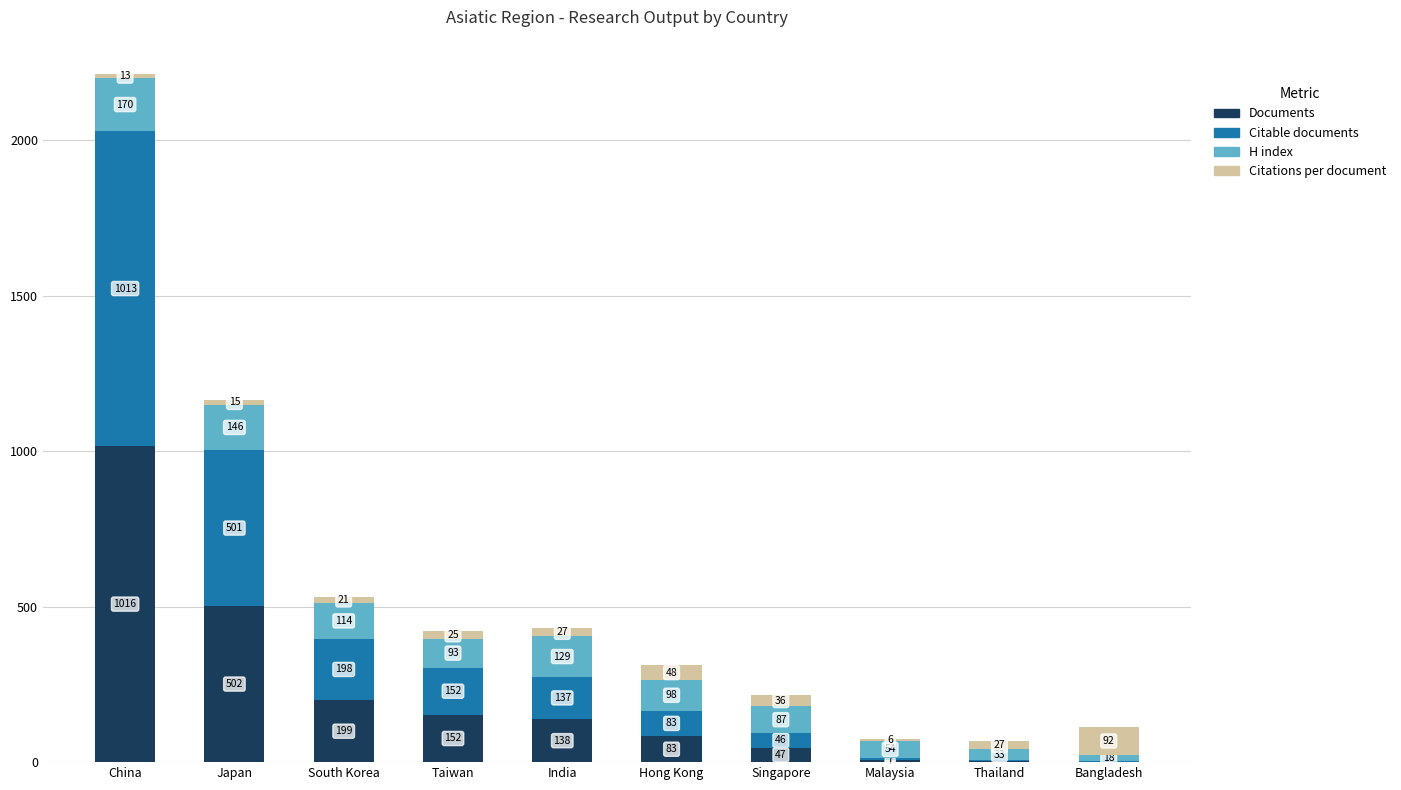

The value of Documents at Japan is 502. True or false?

True